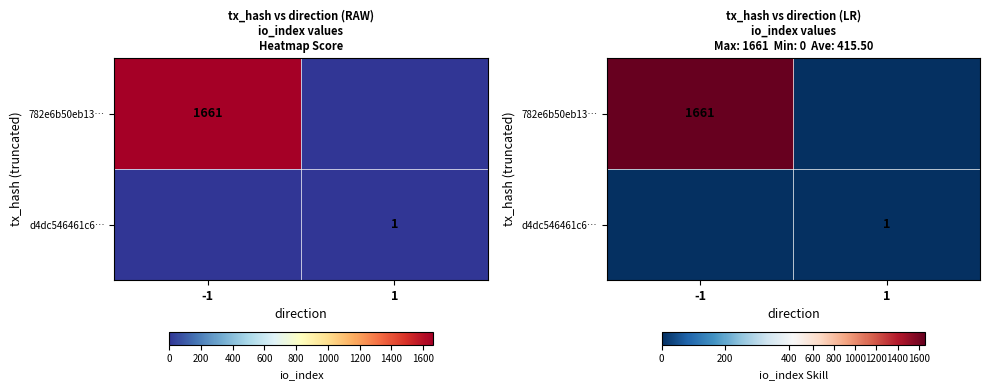

Count the 782e6b50eb13… values in the range 0 to 1661.

2